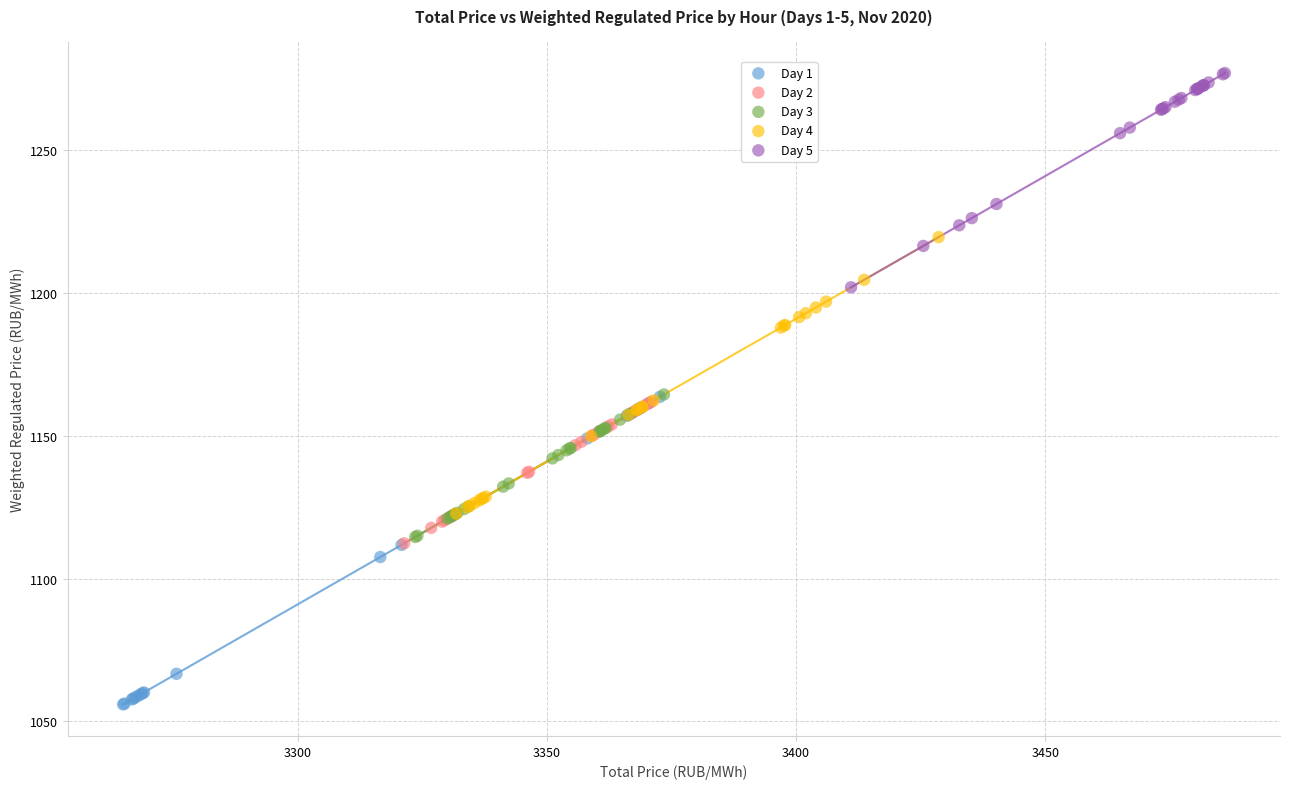

Which series contains the lowest Y value?

Day 1